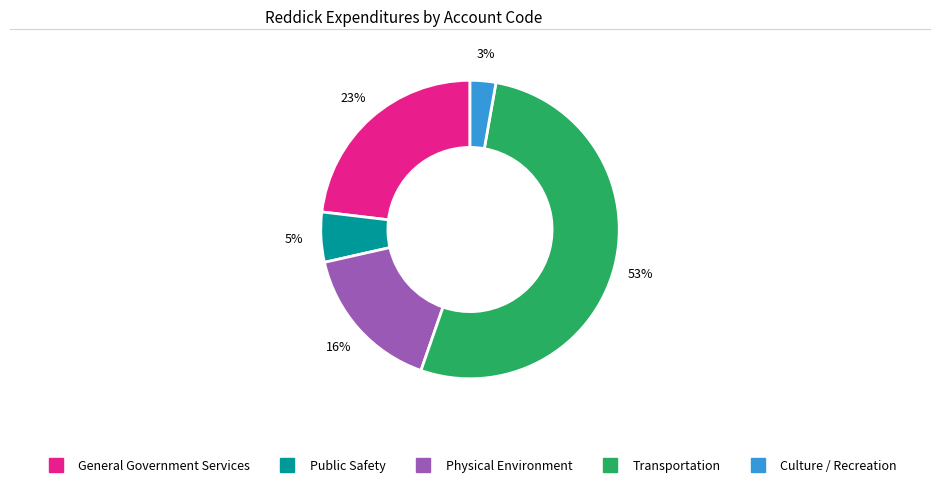

Between Public Safety and Transportation, which is larger?

Transportation